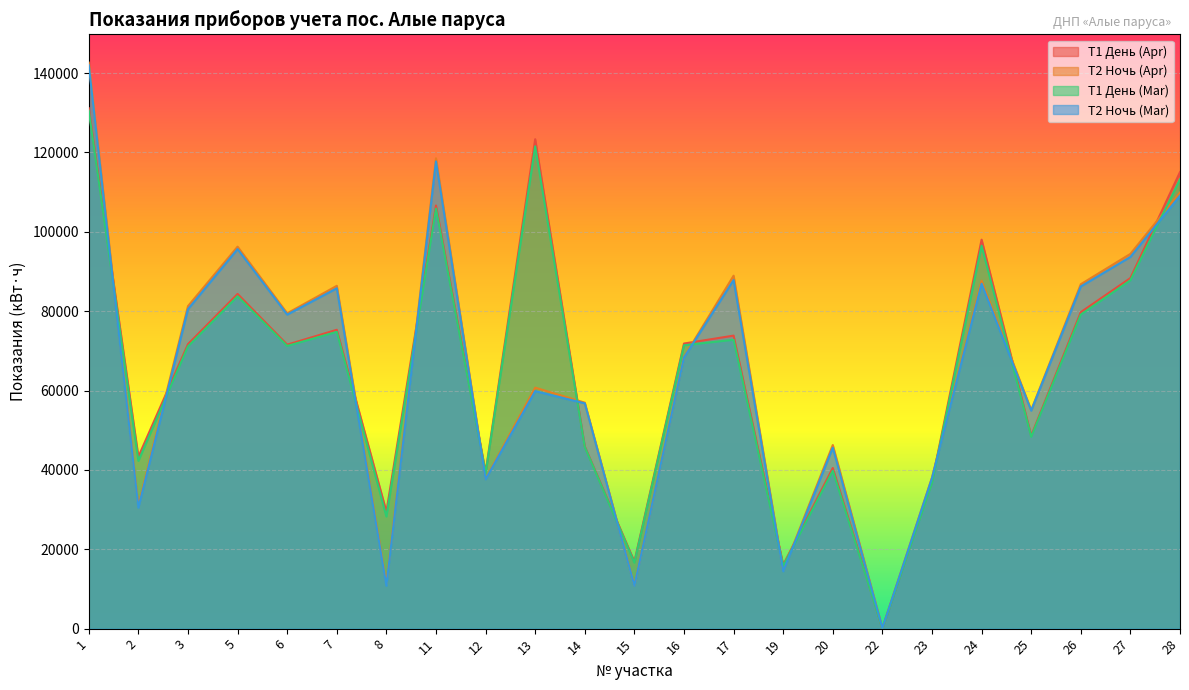

How many values in the T1 День (Apr) series are below 71693?

11